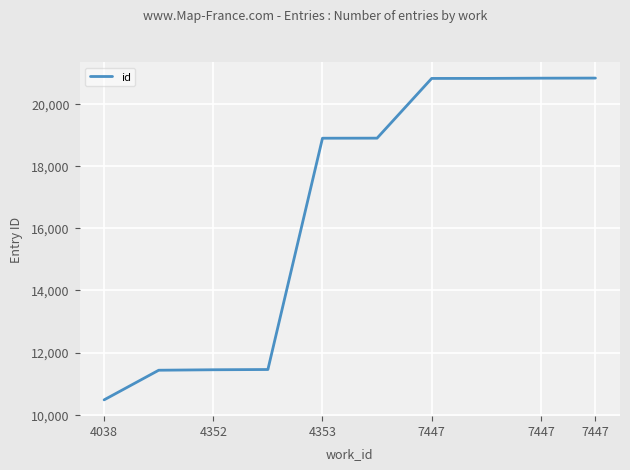

How many series are shown in this chart?

1